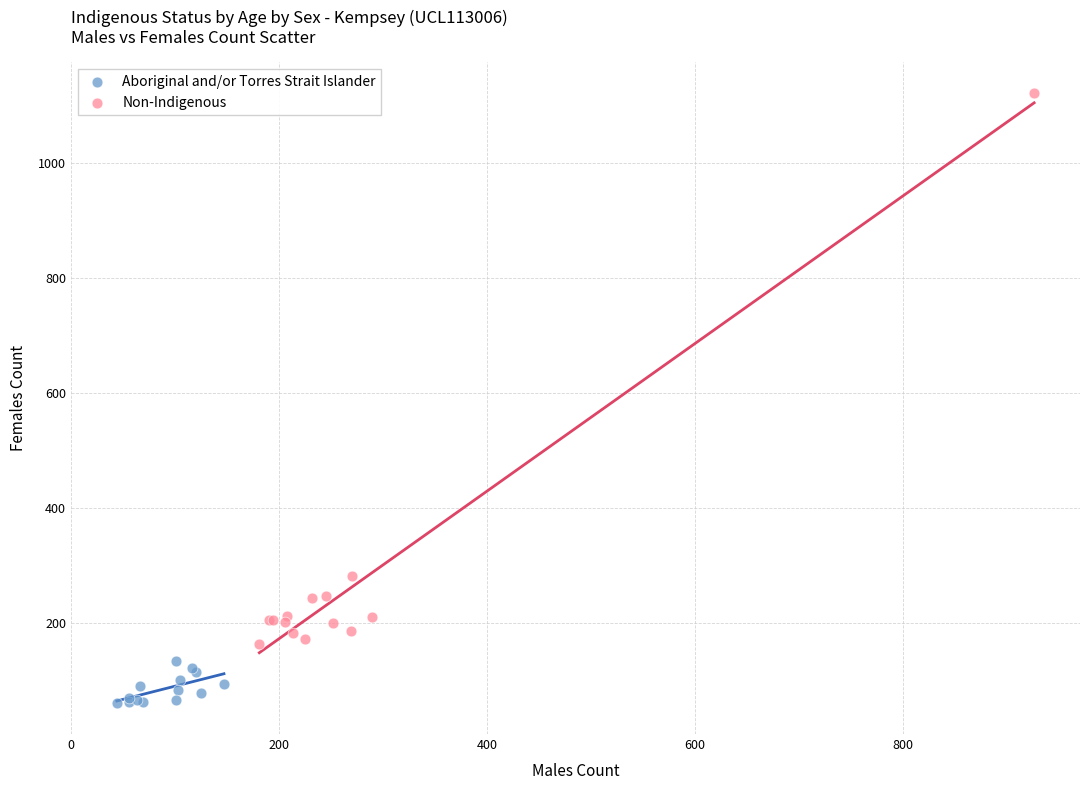

What are all the series names shown in the legend?

Aboriginal and/or Torres Strait Islander, Non-Indigenous